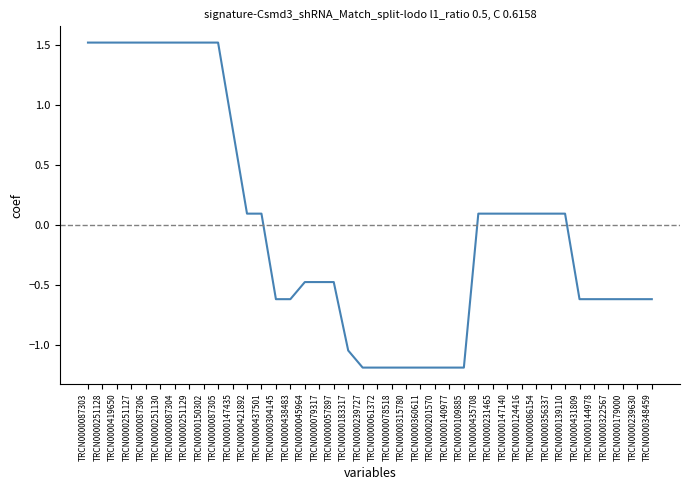

Count the number of values greater than 0.

20